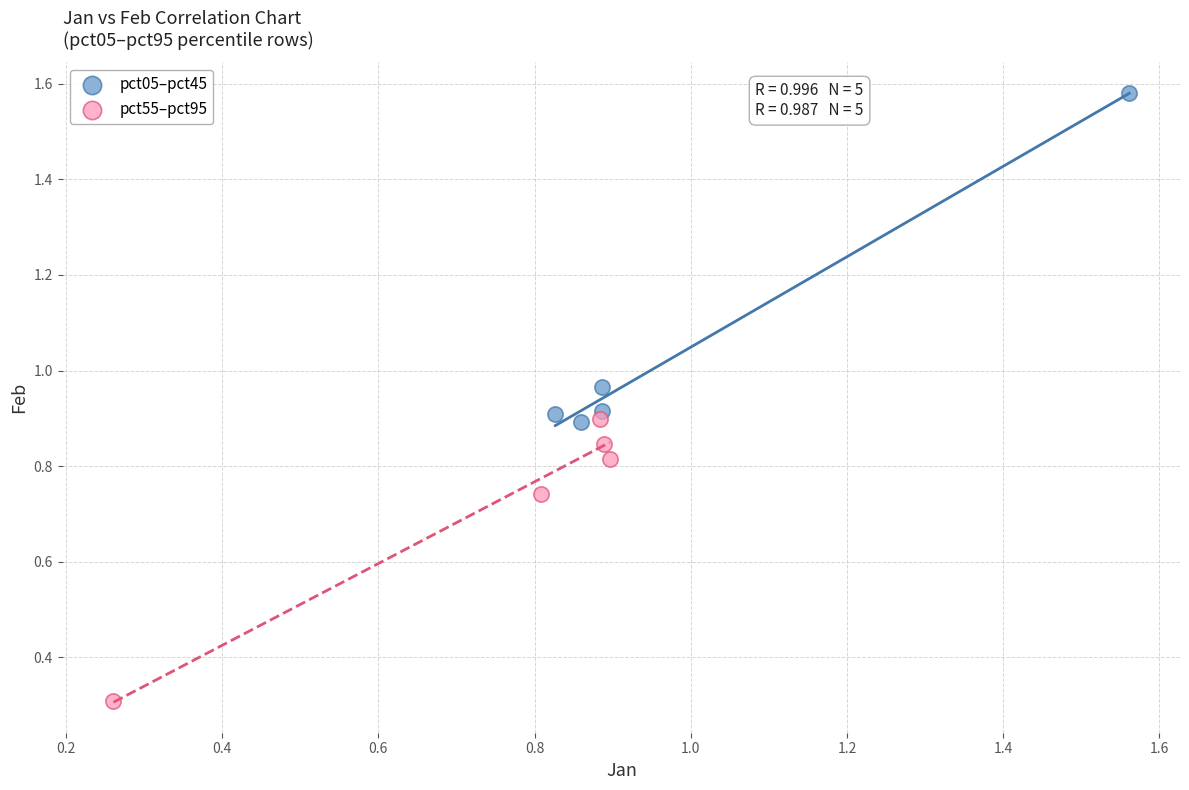

Which series reaches the minimum Y coordinate?

pct55–pct95